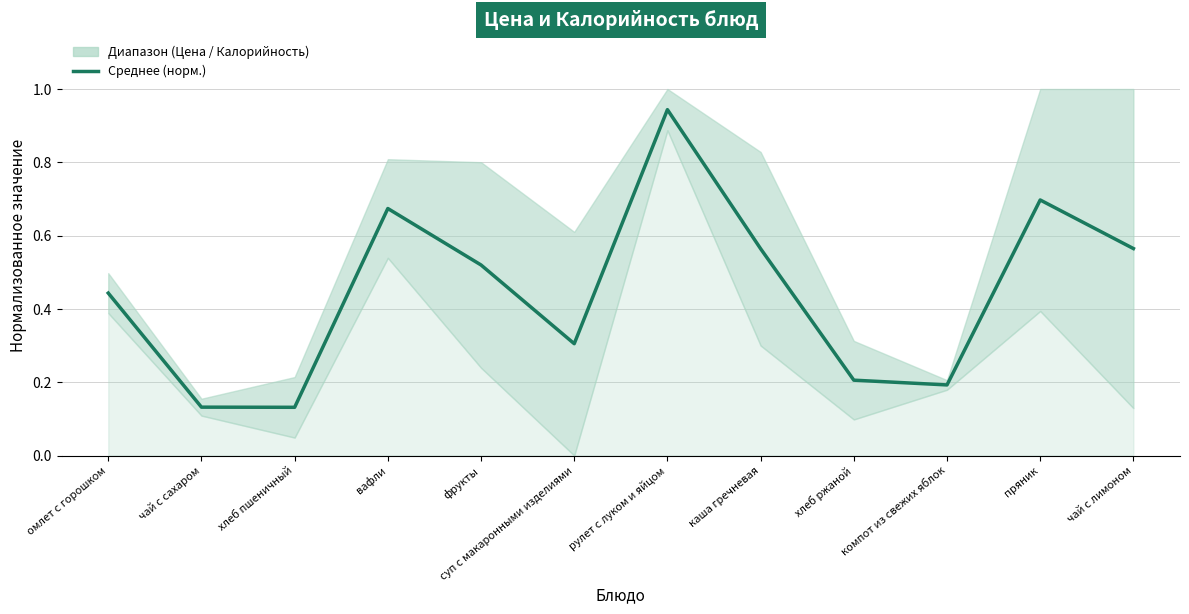

Does the chart have visible grid lines?

Yes